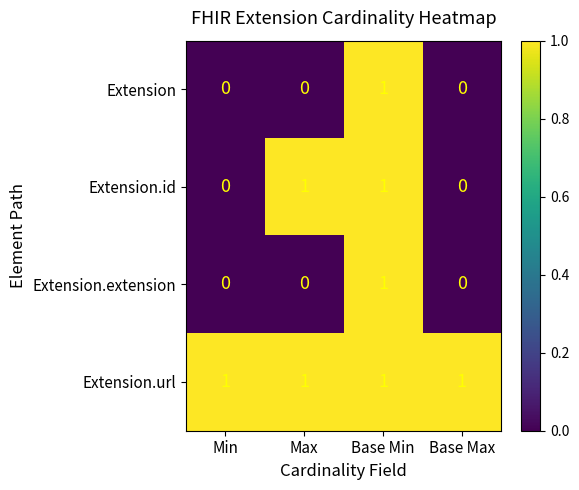

Which series changed the most between Max and Base Max?

Extension.id